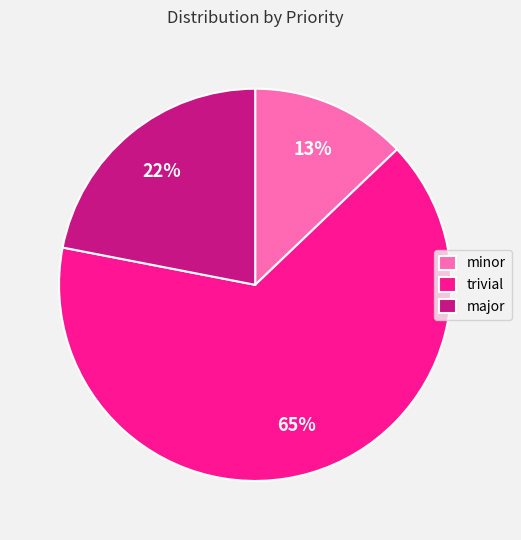

Which category has the smallest portion of the pie?

minor